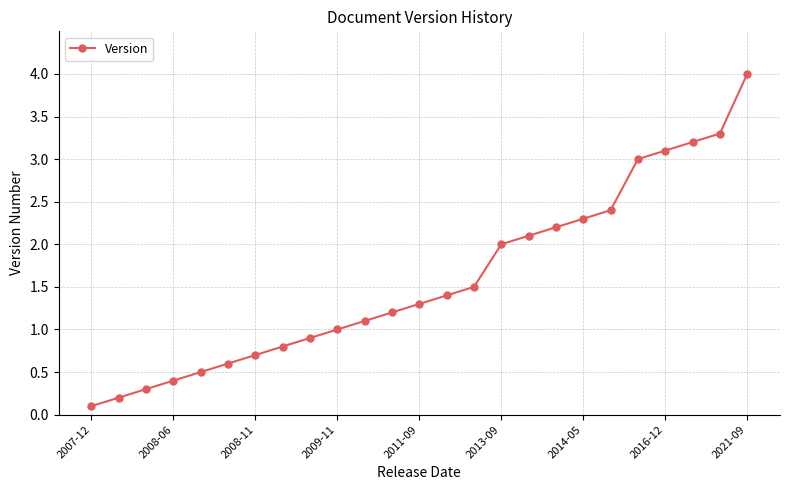

True or false: there are more than 0 points higher than both neighbors.

False